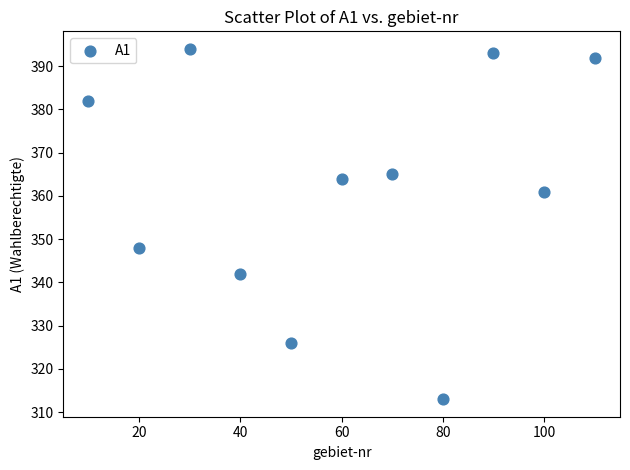

What is the average X value?

60